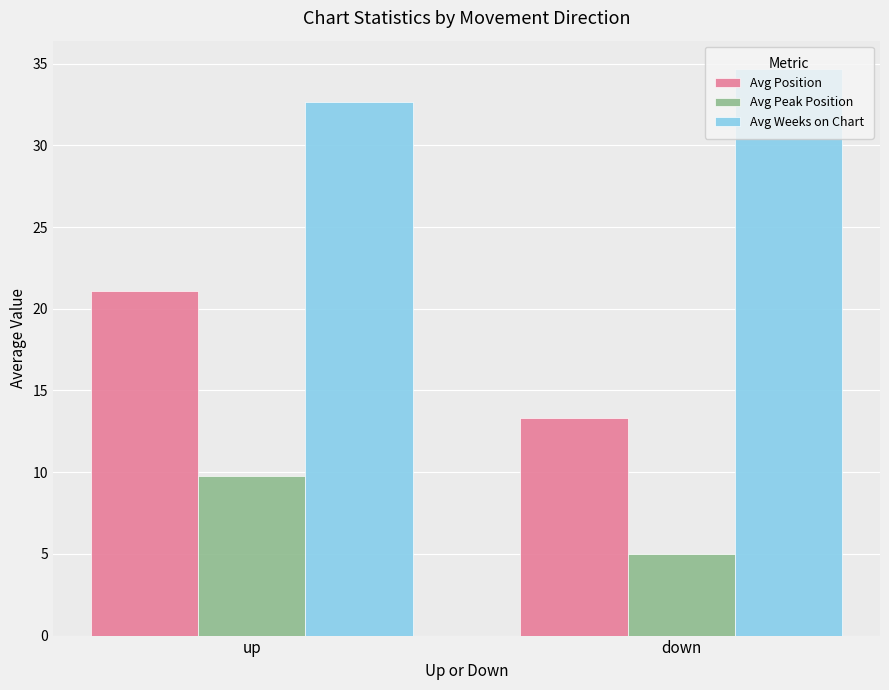

List the series in order of their overall mean, lowest first.

Avg Peak Position, Avg Position, Avg Weeks on Chart